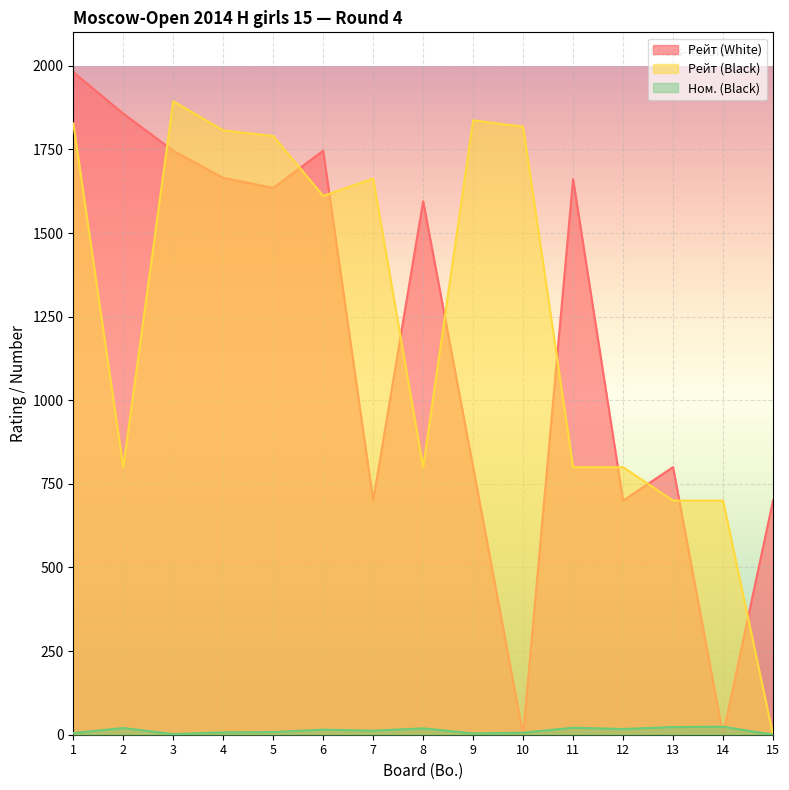

The Рейт (White) series shows 1661 at 11. True or false?

True